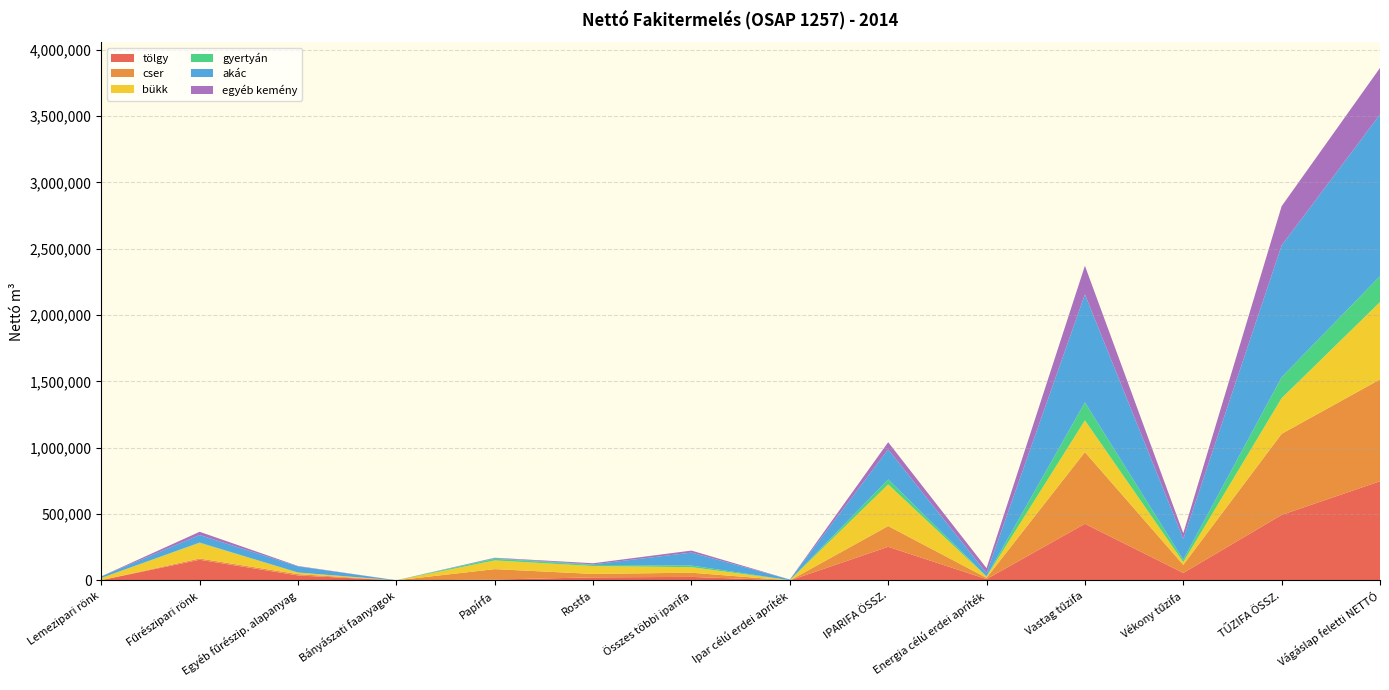

Reading left to right, extract all data points from this chart.

tölgy: Lemezipari rönk=2416	Fűrészipari rönk=156046	Egyéb fűrészip. alapanyag=37743	Bányászati faanyagok=154	Papírfa=6882	Rostfa=23333	Összes többi iparifa=26908	Ipar célú erdei apríték=201	IPARIFA ÖSSZ.=253683	Energia célú erdei apríték=10276	Vastag tűzifa=426964	Vékony tűzifa=56705	TŰZIFA ÖSSZ.=493945	Vágáslap feletti NETTÓ=747628
cser: Lemezipari rönk=24	Fűrészipari rönk=9476	Egyéb fűrészip. alapanyag=9892	Bányászati faanyagok=906	Papírfa=78573	Rostfa=25932	Összes többi iparifa=31558	Ipar célú erdei apríték=26	IPARIFA ÖSSZ.=156387	Energia célú erdei apríték=9552	Vastag tűzifa=540495	Vékony tűzifa=60993	TŰZIFA ÖSSZ.=611040	Vágáslap feletti NETTÓ=767427
bükk: Lemezipari rönk=16249	Fűrészipari rönk=117544	Egyéb fűrészip. alapanyag=11881	Bányászati faanyagok=0	Papírfa=65563	Rostfa=59288	Összes többi iparifa=41610	Ipar célú erdei apríték=1848	IPARIFA ÖSSZ.=313983	Energia célú erdei apríték=8867	Vastag tűzifa=239005	Vékony tűzifa=21034	TŰZIFA ÖSSZ.=268906	Vágáslap feletti NETTÓ=582889
gyertyán: Lemezipari rönk=265	Fűrészipari rönk=2864	Egyéb fűrészip. alapanyag=508	Bányászati faanyagok=0	Papírfa=12437	Rostfa=8758	Összes többi iparifa=12411	Ipar célú erdei apríték=137	IPARIFA ÖSSZ.=37380	Energia célú erdei apríték=3619	Vastag tűzifa=135547	Vékony tűzifa=18851	TŰZIFA ÖSSZ.=158017	Vágáslap feletti NETTÓ=195397
akác: Lemezipari rönk=11565	Fűrészipari rönk=56469	Egyéb fűrészip. alapanyag=46007	Bányászati faanyagok=496	Papírfa=5127	Rostfa=3811	Összes többi iparifa=97427	Ipar célú erdei apríték=4691	IPARIFA ÖSSZ.=225593	Energia célú erdei apríték=23194	Vastag tűzifa=813518	Vékony tűzifa=156031	TŰZIFA ÖSSZ.=992743	Vágáslap feletti NETTÓ=1218336
egyéb kemény: Lemezipari rönk=411	Fűrészipari rönk=24423	Egyéb fűrészip. alapanyag=3011	Bányászati faanyagok=133	Papírfa=2688	Rostfa=8617	Összes többi iparifa=15326	Ipar célú erdei apríték=258	IPARIFA ÖSSZ.=54867	Energia célú erdei apríték=37272	Vastag tűzifa=216015	Vékony tűzifa=42376	TŰZIFA ÖSSZ.=295663	Vágáslap feletti NETTÓ=350530